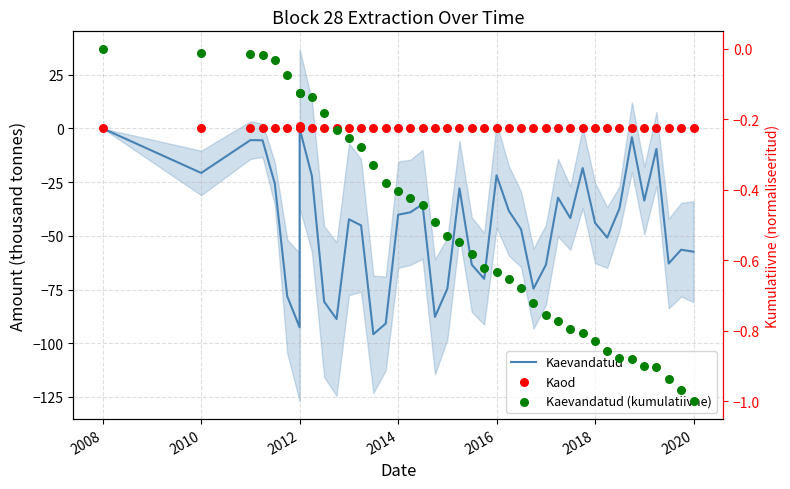

Which series has the widest spread of Y values?

Kaevandatud